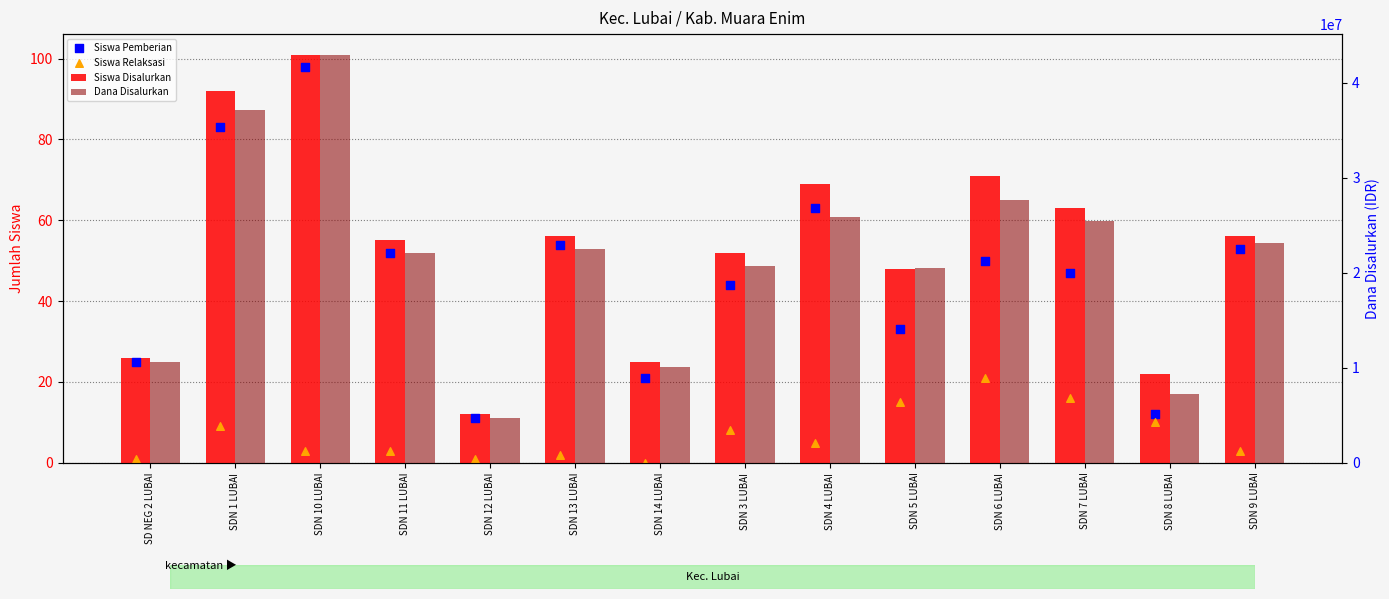

Which series has the widest spread of Y values?

Dana Disalurkan